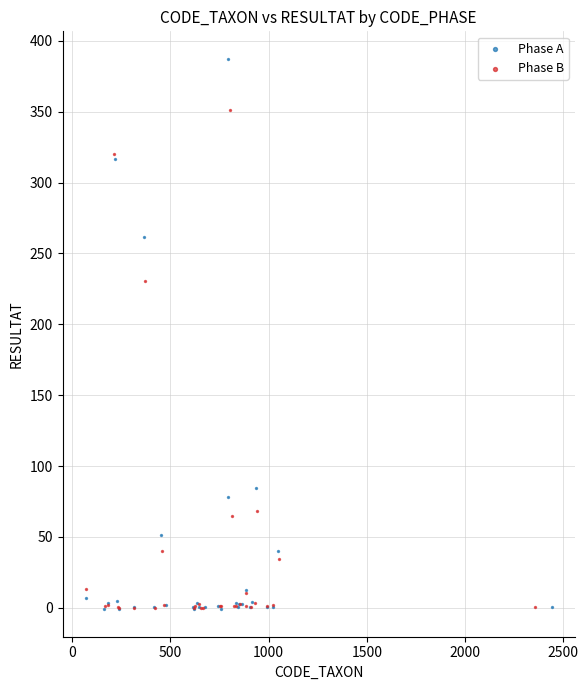

Which series reaches the maximum Y coordinate?

Phase A